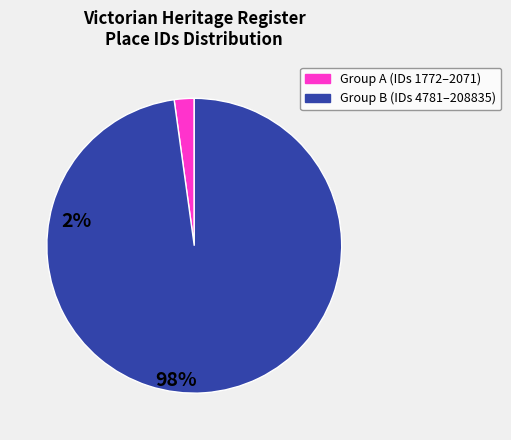

Is there a majority slice in this chart?

Yes